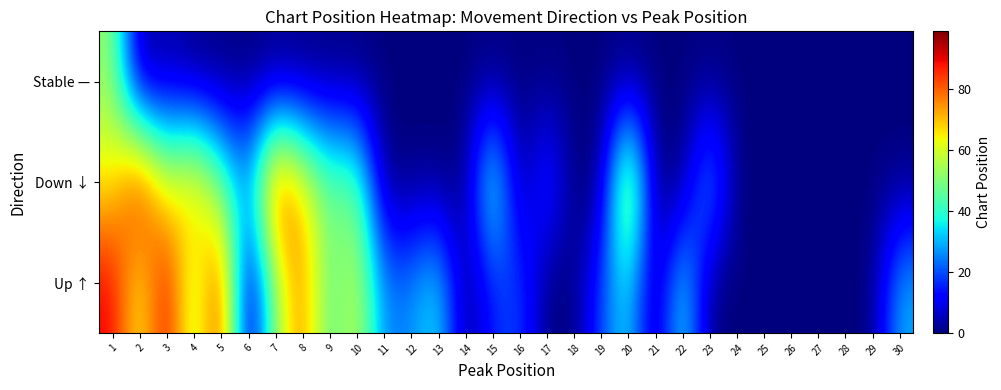

Reading right to left, transcribe all the data shown in this chart.

Up ↑: 30=30.0	29=0.0	28=0.0	27=0.0	26=0.0	25=0.0	24=0.0	23=0.0	22=39.0	21=0.0	20=36.0	19=19.0	18=0.0	17=0.0	16=20.0	15=15.0	14=0.0	13=37.0	12=26.0	11=25.0	10=60.0	9=43.0	8=78.0	7=52.5	6=0.0	5=89.4	4=51.2	3=92.3	2=61.0	1=90.7
Down ↓: 30=0.0	29=0.0	28=0.0	27=0.0	26=0.0	25=0.0	24=0.0	23=33.0	22=0.0	21=0.0	20=70.0	19=0.0	18=0.0	17=21.0	16=0.0	15=48.0	14=0.0	13=0.0	12=0.0	11=0.0	10=50.0	9=48.0	8=68.0	7=89.8	6=28.0	5=48.0	4=74.0	3=60.0	2=92.9	1=65.0
Stable —: 30=0.0	29=0.0	28=0.0	27=0.0	26=0.0	25=0.0	24=0.0	23=0.0	22=0.0	21=0.0	20=0.0	19=0.0	18=0.0	17=0.0	16=0.0	15=0.0	14=0.0	13=0.0	12=0.0	11=0.0	10=0.0	9=0.0	8=0.0	7=0.0	6=0.0	5=0.0	4=0.0	3=4.0	2=0.0	1=52.0